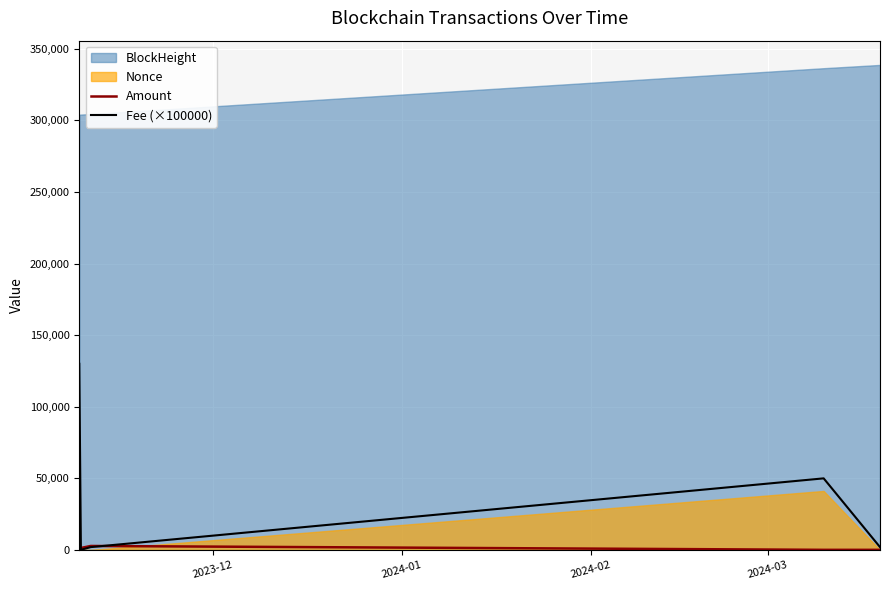

Which series ends up on top after the final intersection of Amount and Fee (×100000)?

Fee (×100000)